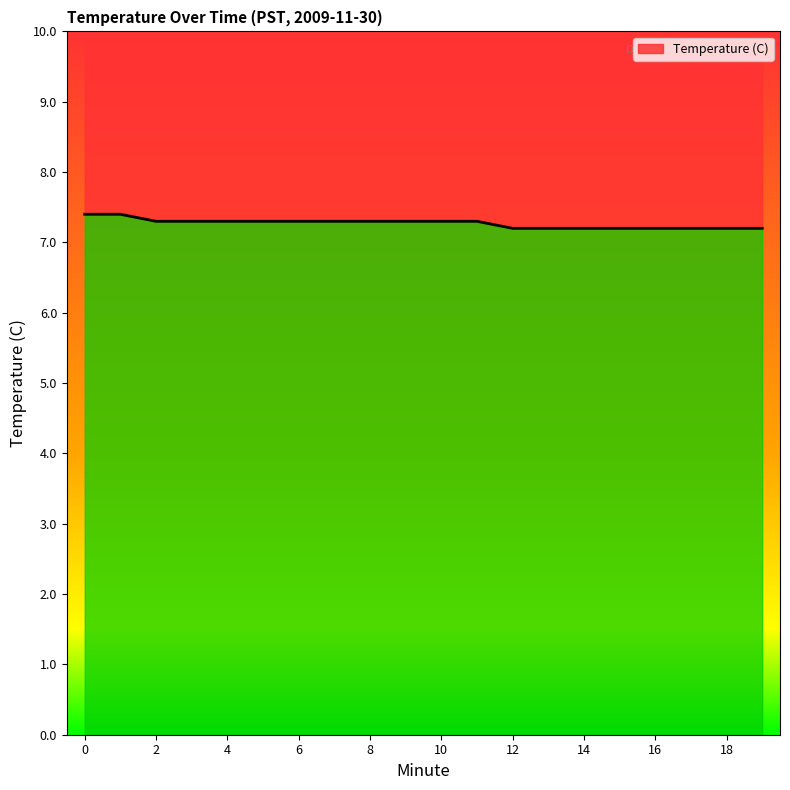

Between 13 and 14, which is larger?

13